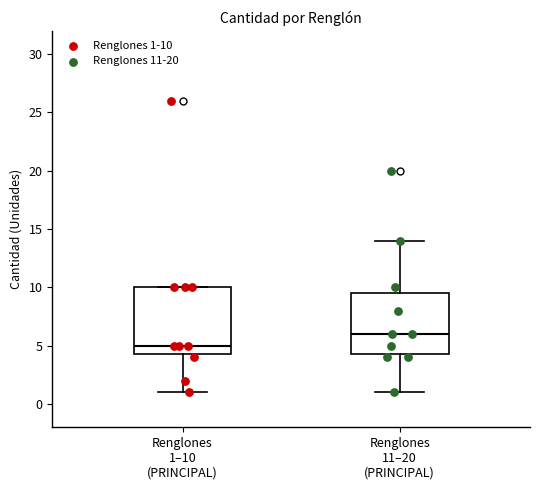

Reading left to right, transcribe this box plot: for each box, give where its median line is, the range the box spans, and where its two whiskers end, as read against the y-axis. The values are not printed on the chart, so give them approximately, as read against the axis.

Renglones 1–10 (PRINCIPAL): median 5.0, box 4.5 to 10.0, whiskers 1.0 to 10.0
Renglones 11–20 (PRINCIPAL): median 6.0, box 4.5 to 9.5, whiskers 1.0 to 14.0